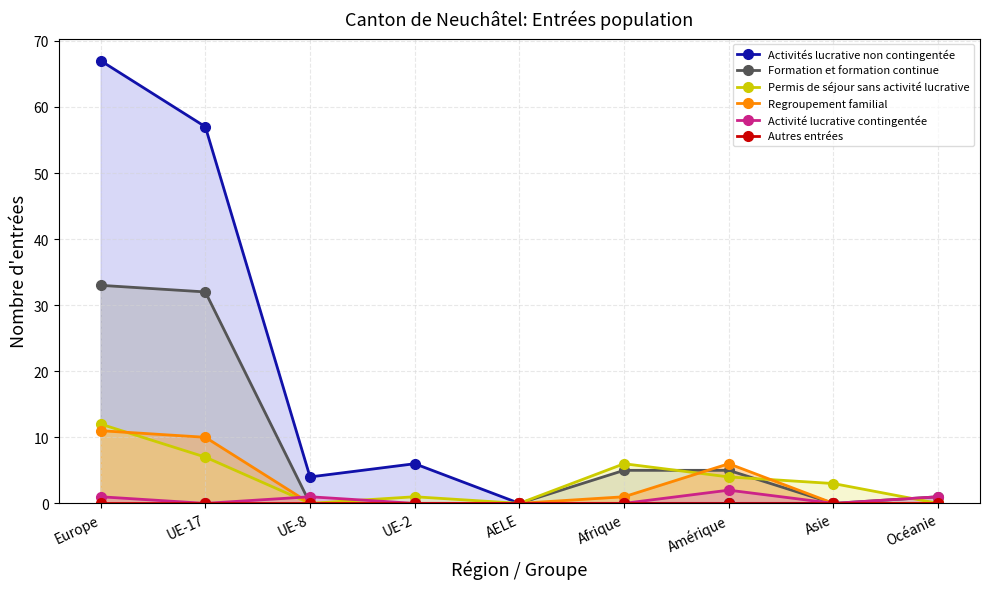

True or false: Activité lucrative contingentée has a value of 3 at Amérique.

False